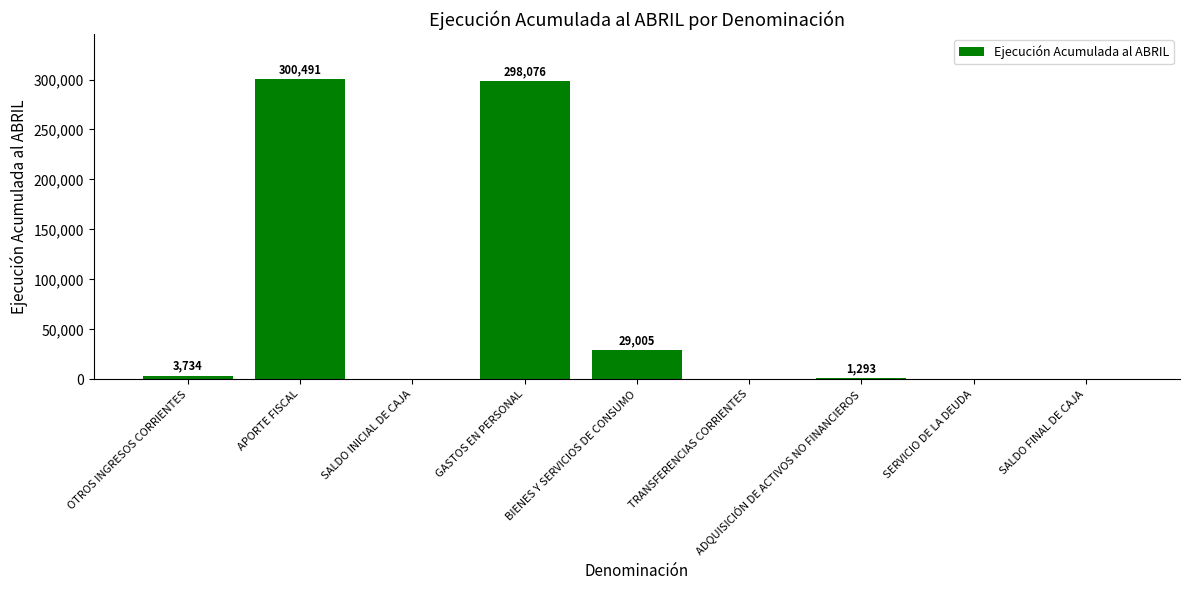

What is the maximum value shown in the chart?

300491